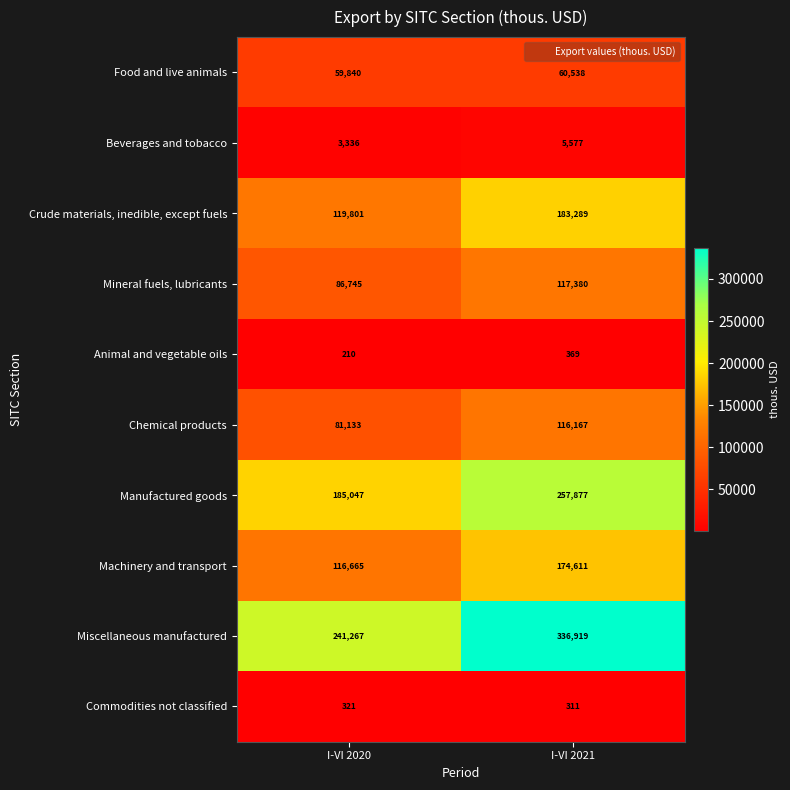

How many data points in Commodities not classified are less than 321?

1